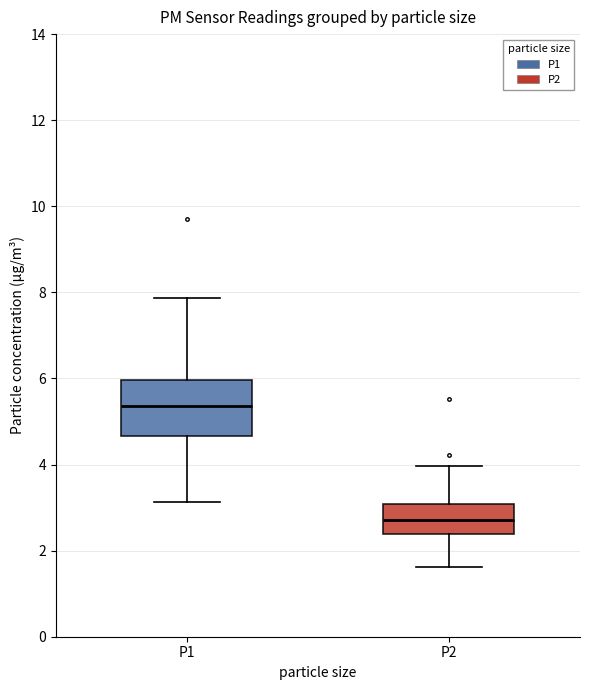

Comparing the boxes themselves (not the whiskers), which one is the tallest?

P1